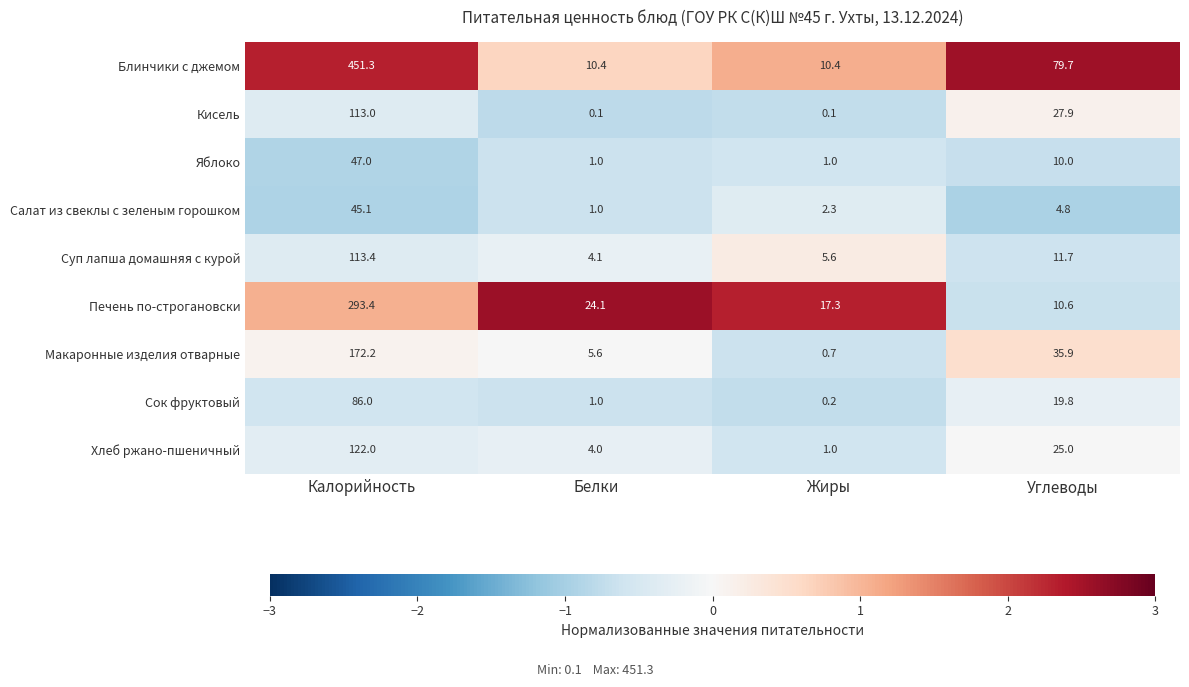

Where is Суп лапша домашняя с курой nearest to the value 58?

Углеводы